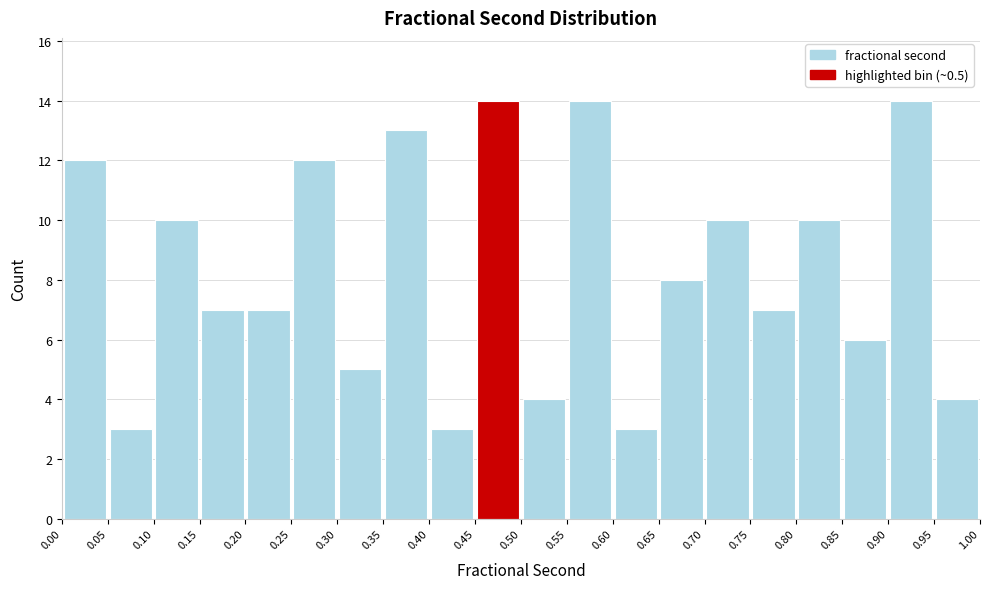

Reading left to right, list every bar in this chart as the range it spans on the x-axis followed by its height. The values are not printed on the chart, so give them approximately, as read against the axis.

0.00 to 0.05: 12
0.05 to 0.10: 3
0.10 to 0.15: 10
0.15 to 0.20: 7
0.20 to 0.25: 7
0.25 to 0.30: 12
0.30 to 0.35: 5
0.35 to 0.40: 13
0.40 to 0.45: 3
0.45 to 0.50: 14
0.50 to 0.55: 4
0.55 to 0.60: 14
0.60 to 0.65: 3
0.65 to 0.70: 8
0.70 to 0.75: 10
0.75 to 0.80: 7
0.80 to 0.85: 10
0.85 to 0.90: 6
0.90 to 0.95: 14
0.95 to 1.00: 4